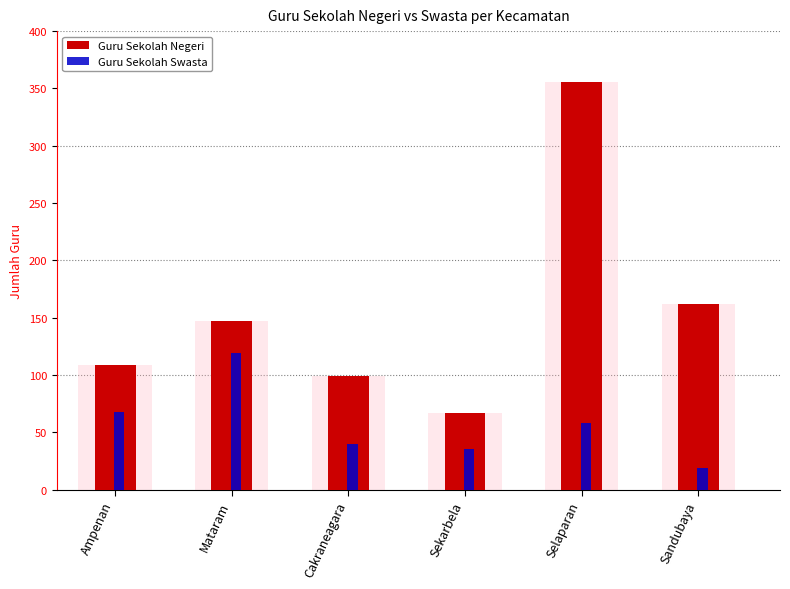

What is the label of the 3rd bar from the left?

Cakraneagara